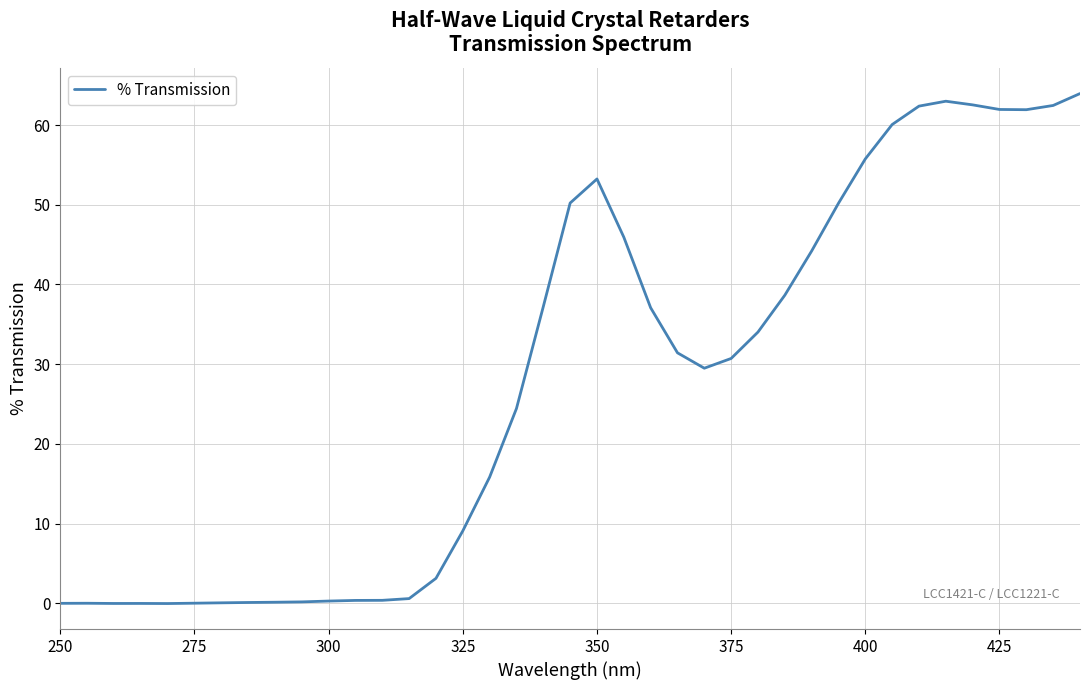

Does the chart have visible grid lines?

Yes